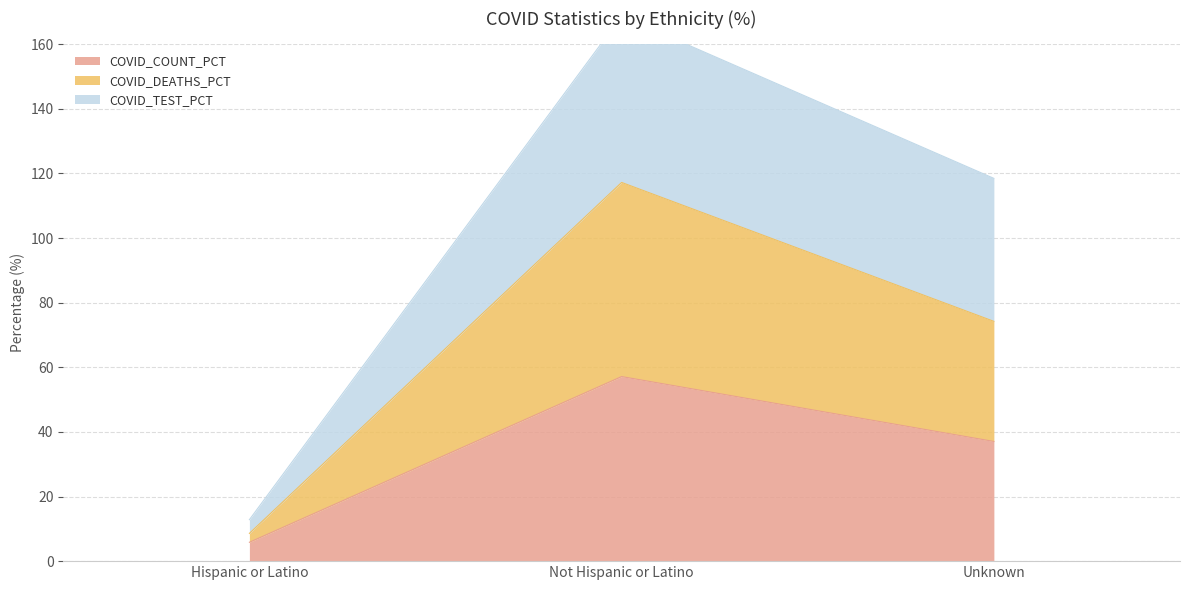

Is the value of COVID_COUNT_PCT at Hispanic or Latino greater than the value of COVID_TEST_PCT at Unknown?

No